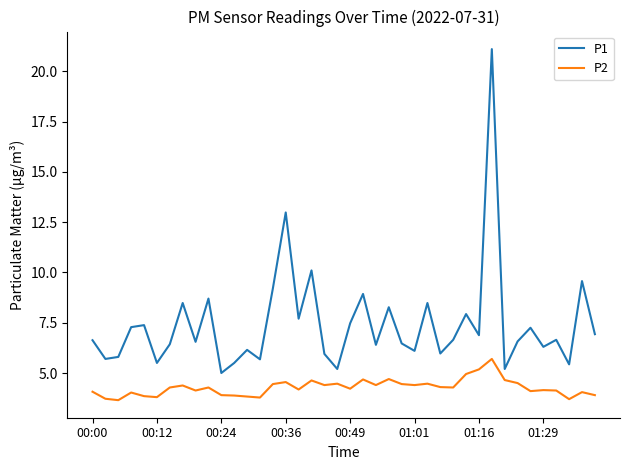

Which series has the largest range (max minus min)?

P1